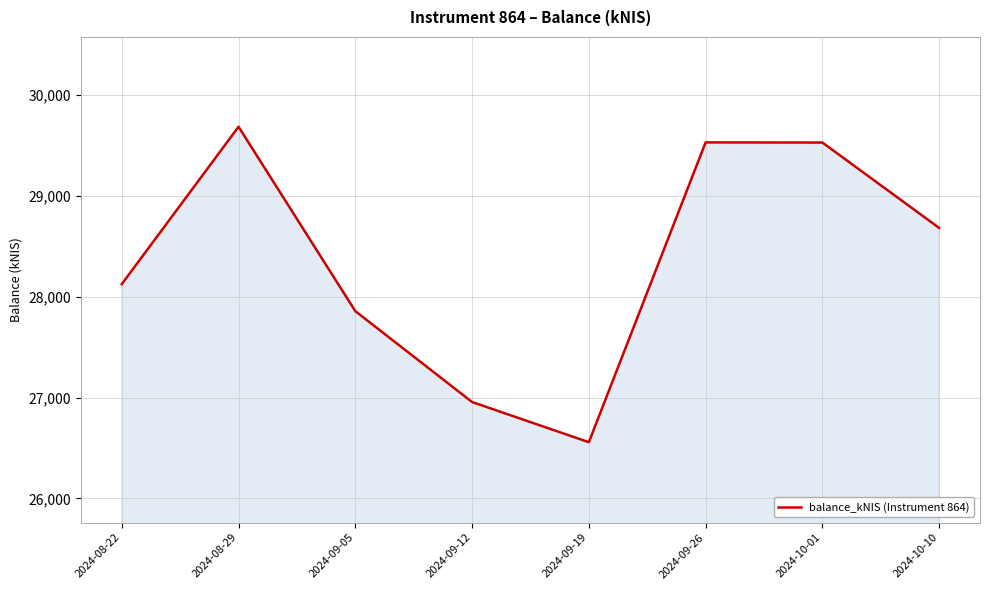

What is the maximum value shown in the chart?

29686.2